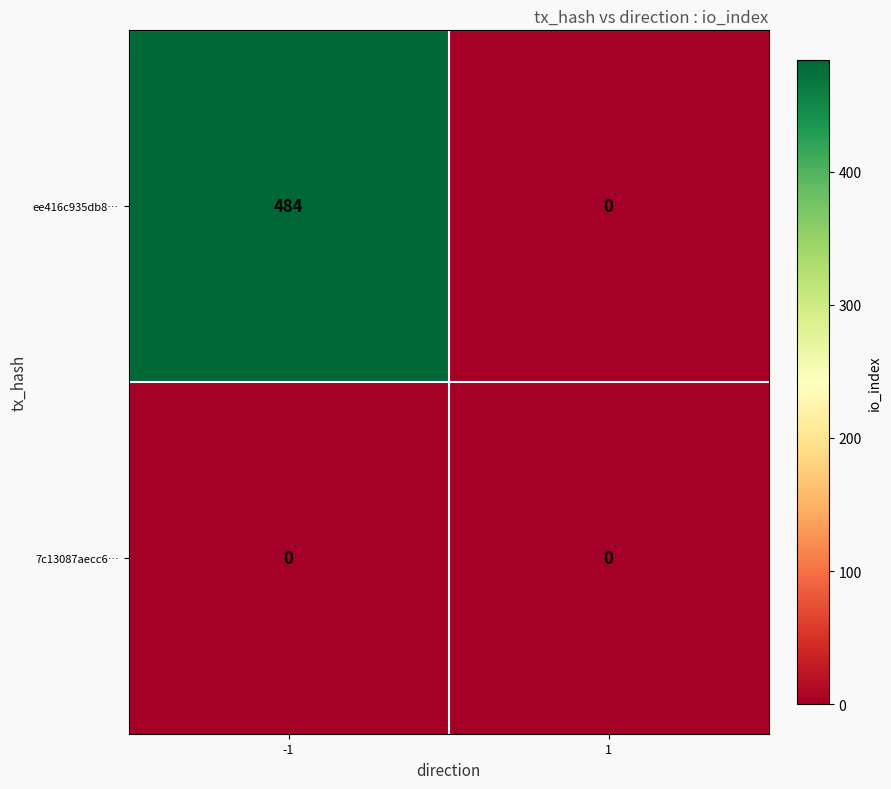

List the series in order of their peak value, lowest first.

7c13087aecc6…, ee416c935db8…